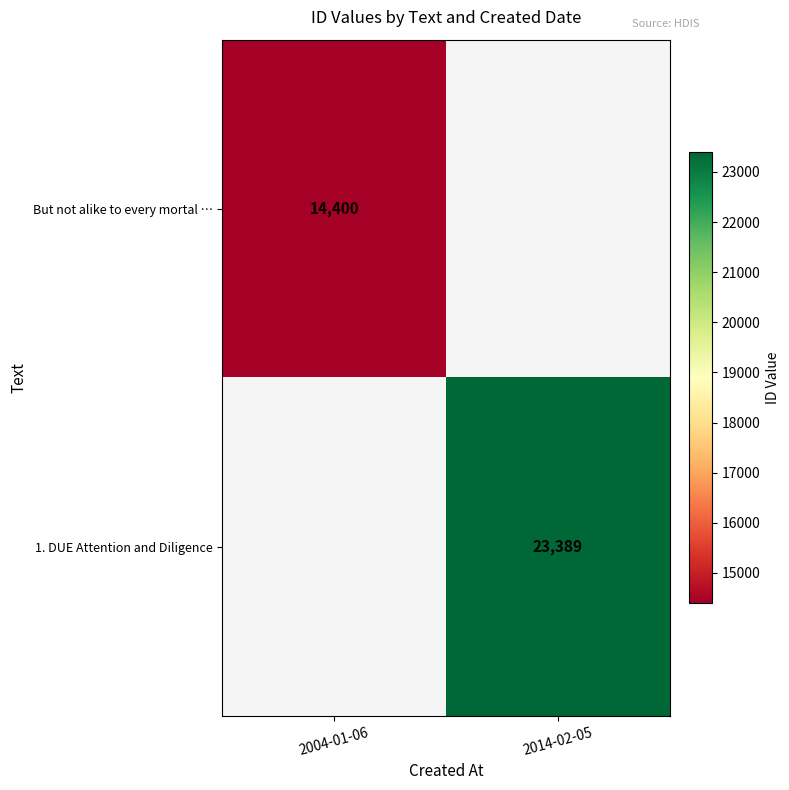

What is the greatest value displayed?

23389.0